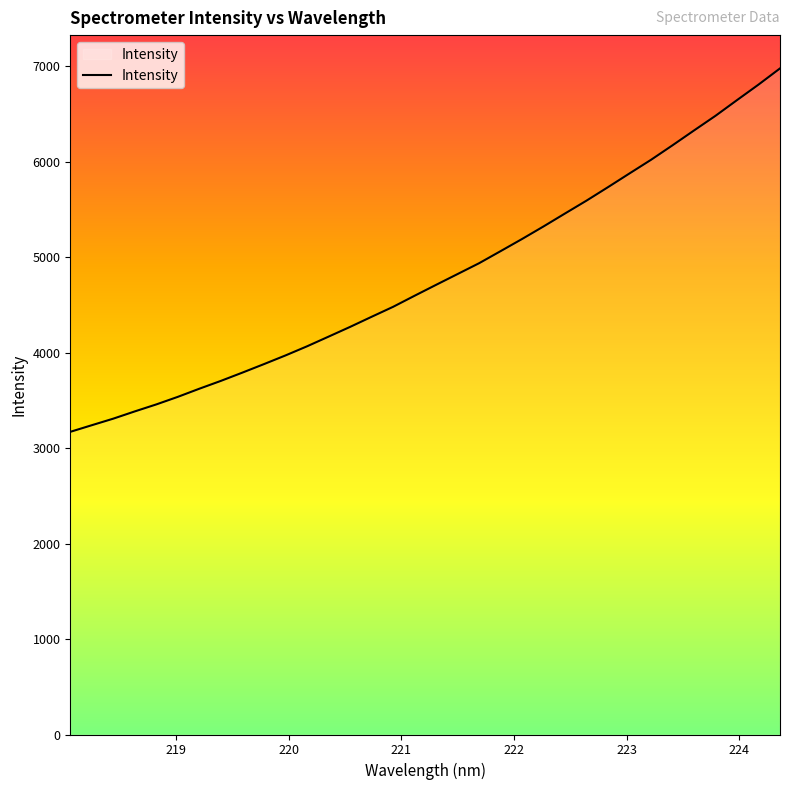

What is the difference between the maximum and minimum values?

3808.1